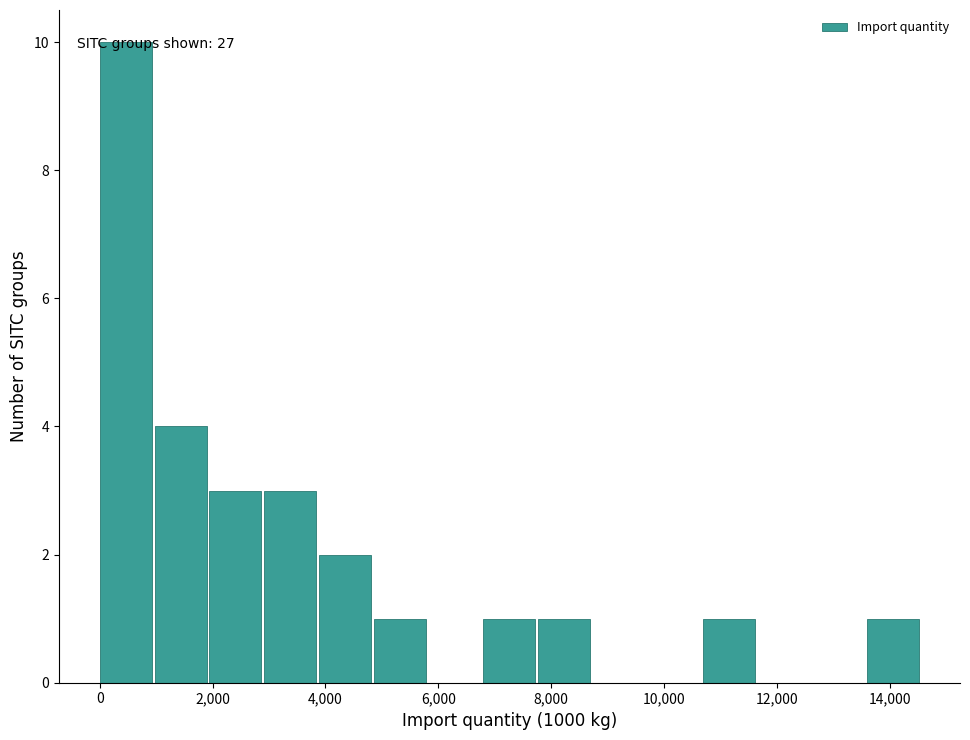

Which range on the x-axis has the tallest bar?

0 to 1000